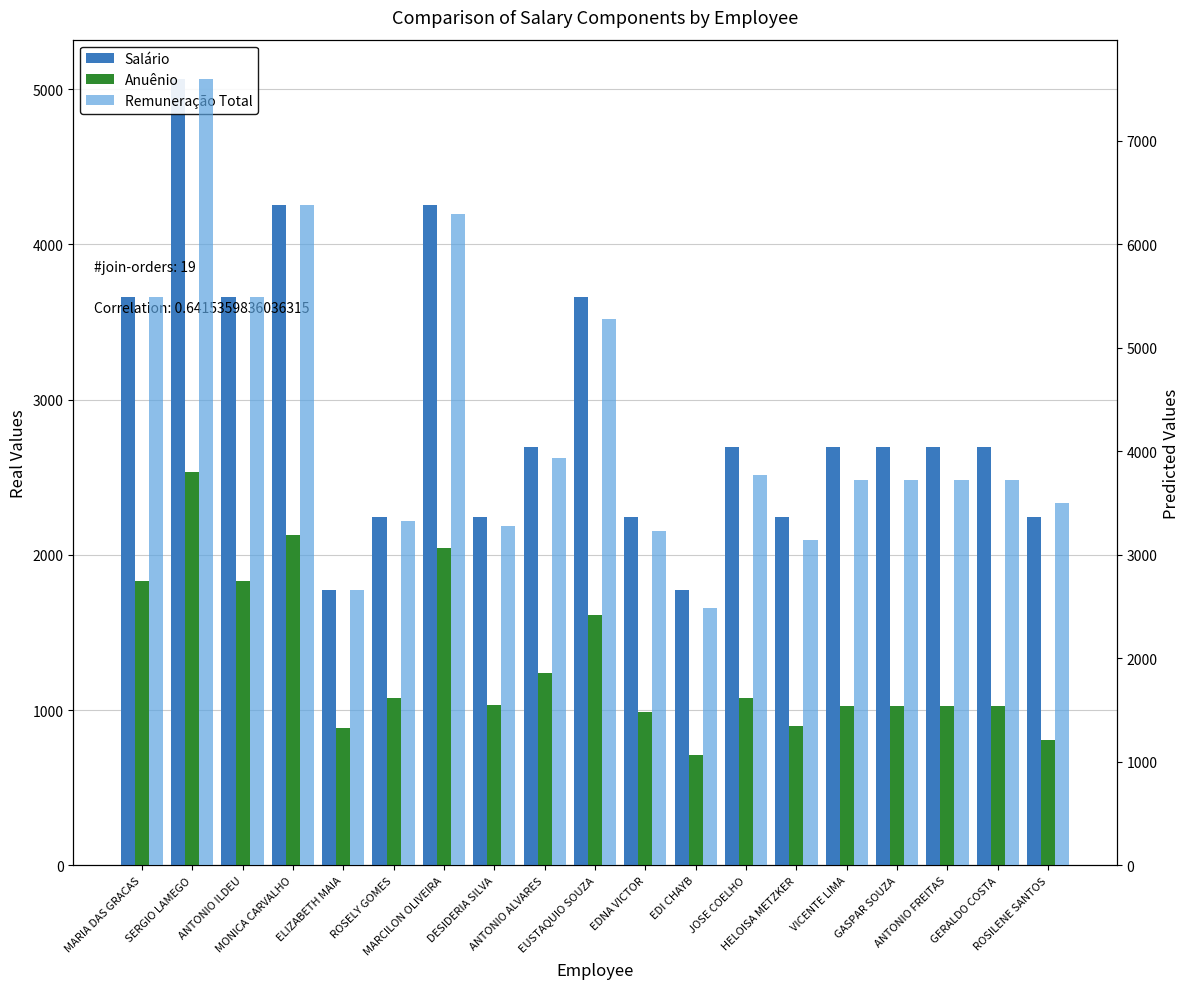

How many distinct data groups are displayed?

3